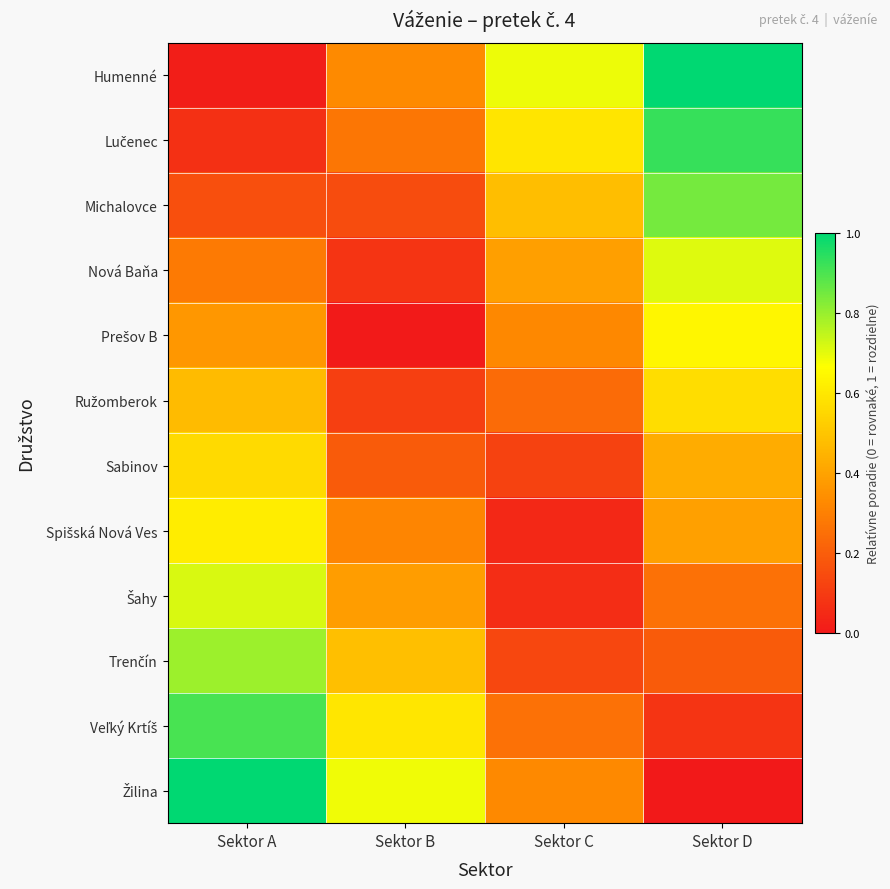

Between Sektor B and Sektor A, which is larger?

Sektor B